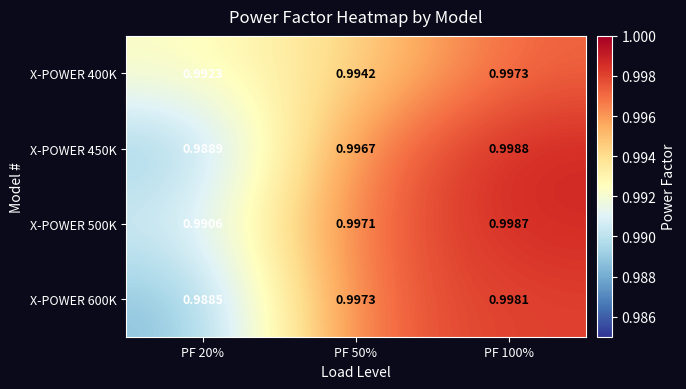

Count the number of categories in the chart.

3